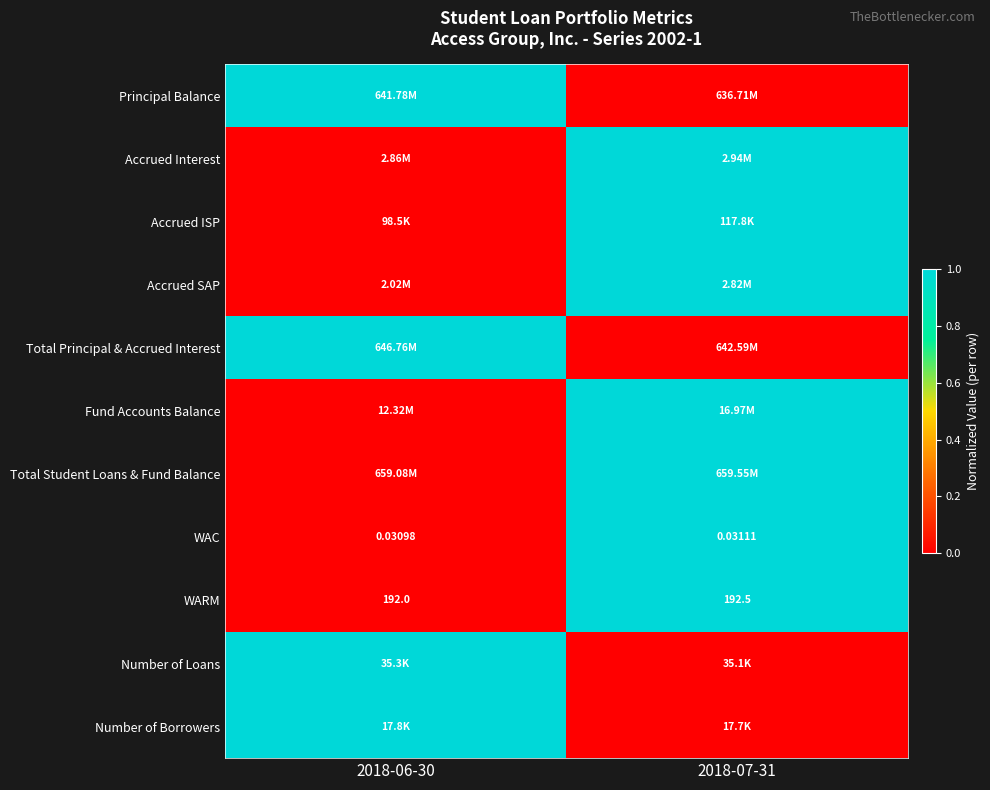

How many distinct data groups are displayed?

11